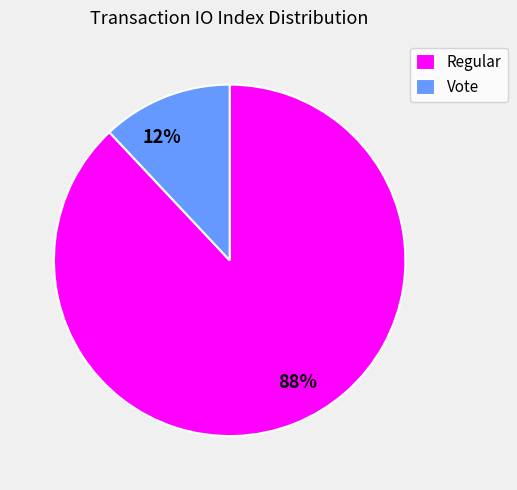

Which slice represents more than half of the pie?

Regular